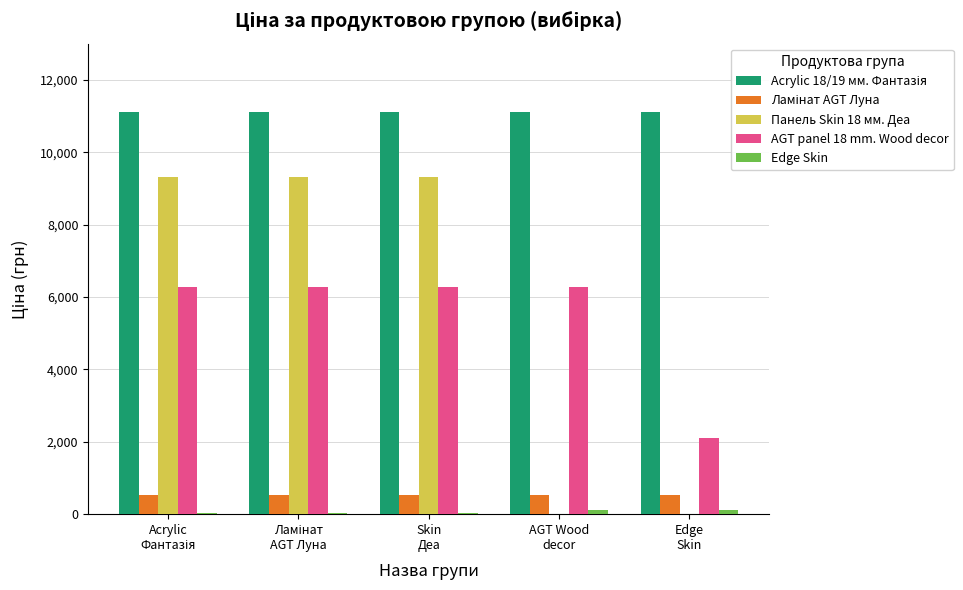

What is the maximum value shown in the chart?

11113.6